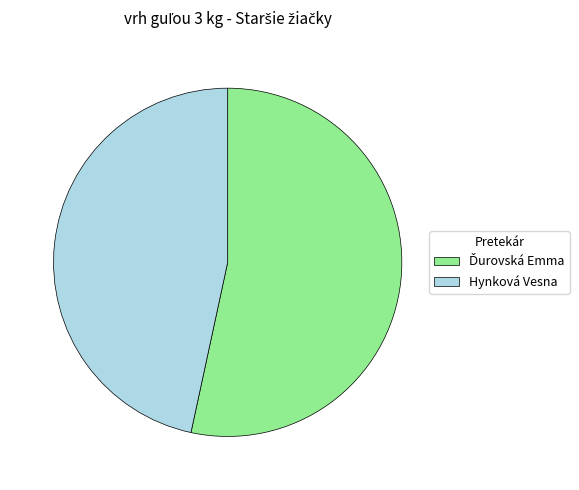

How many slices are in this pie chart?

2